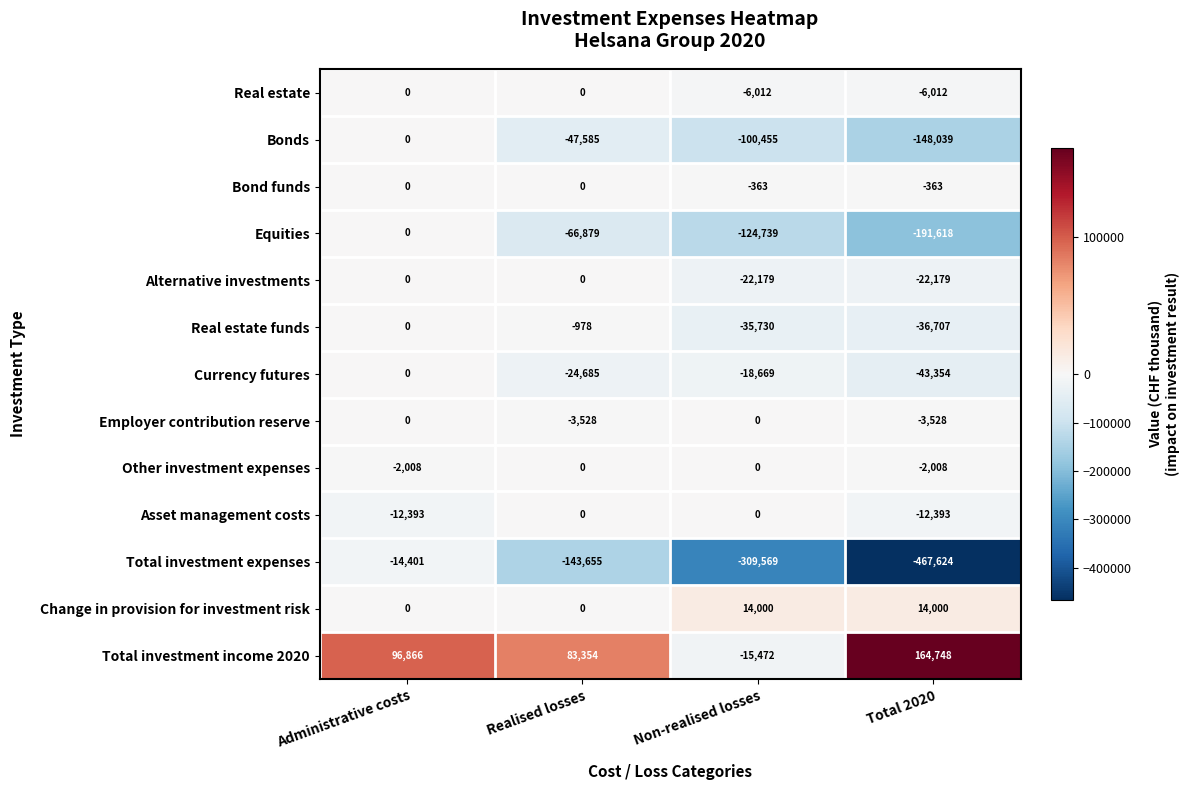

What is the average value of the Bonds series?

-74020